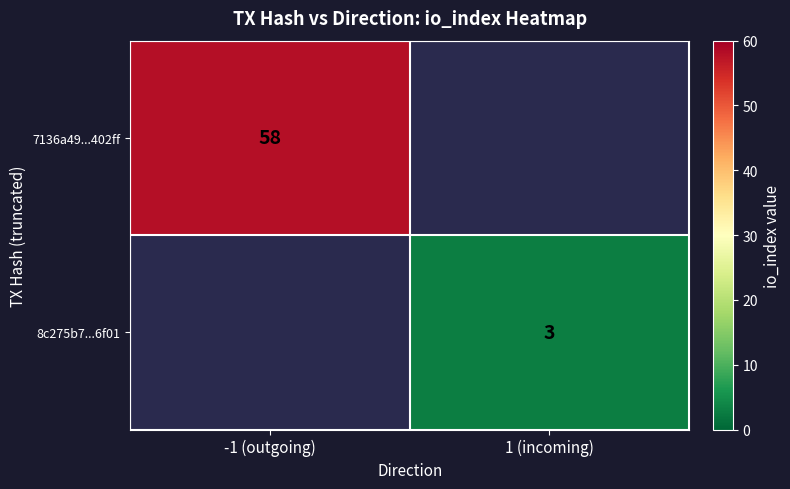

Is it true that 8c275b7...6f01 equals 5 at 1 (incoming)?

False